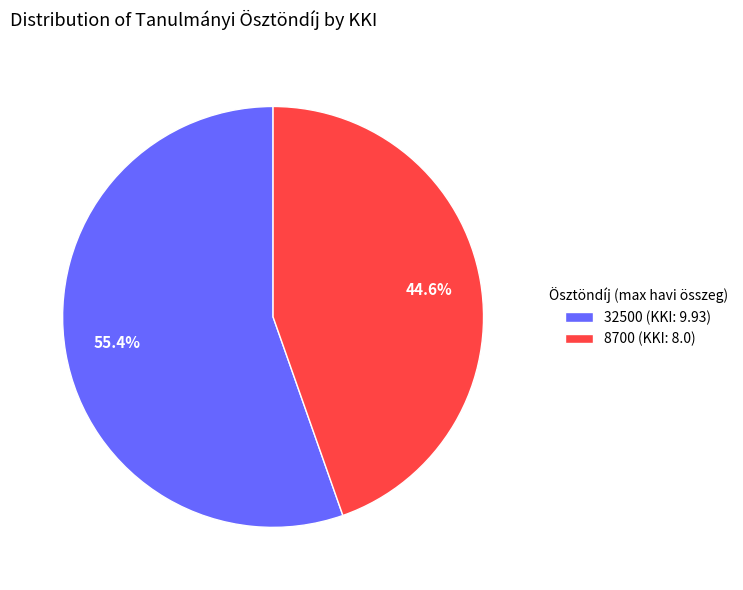

Rank the categories by value from lowest to highest.

8700, 32500